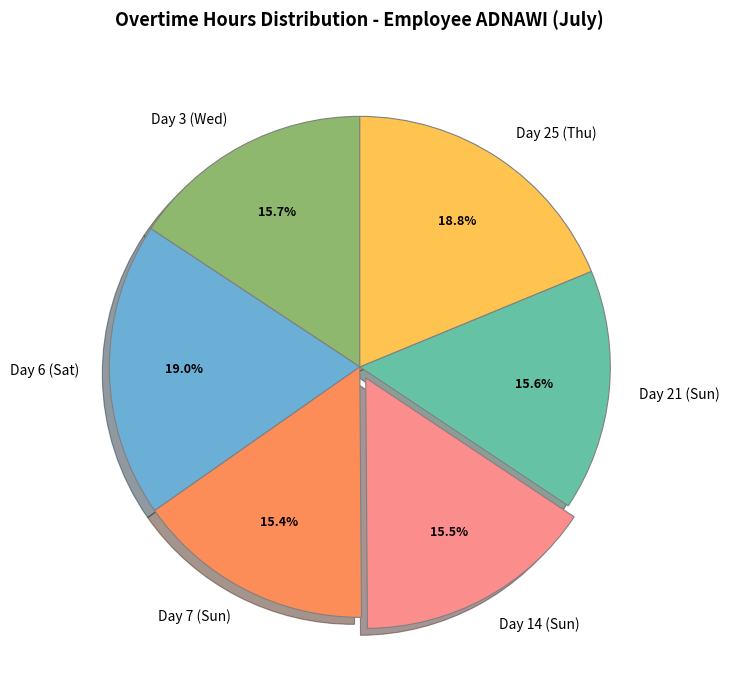

Combined, what portion of the pie is Day 14 (Sun) and Day 25 (Thu)?

34.3%